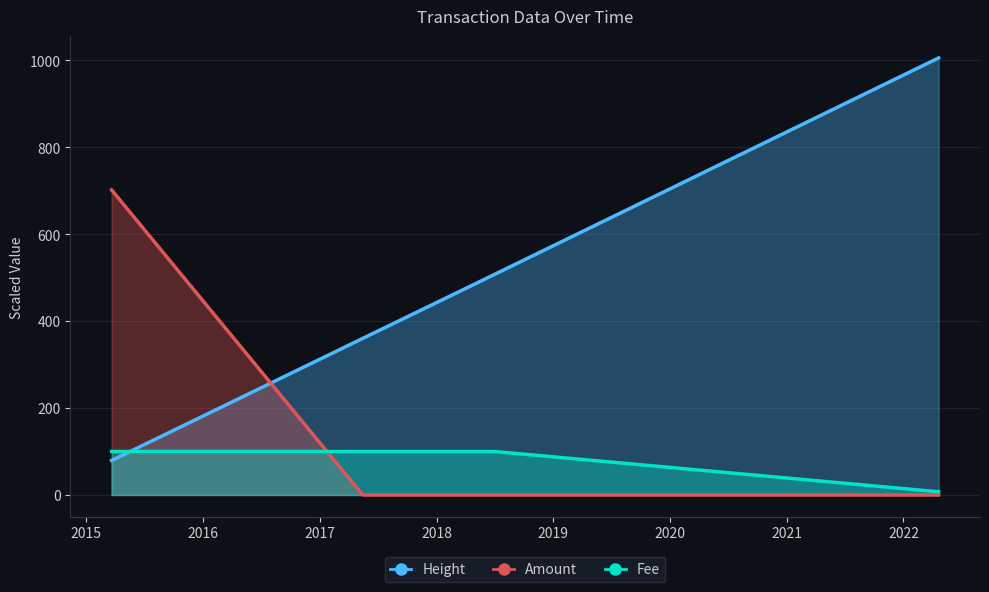

Reading right to left, what are all the values shown in this chart?

Height: 1005.6	507.5	487.3	360.3	79.4
Amount: 0.0	0.0	0.0	0.0	701.9
Fee: 7.3	100.0	100.0	100.0	100.0